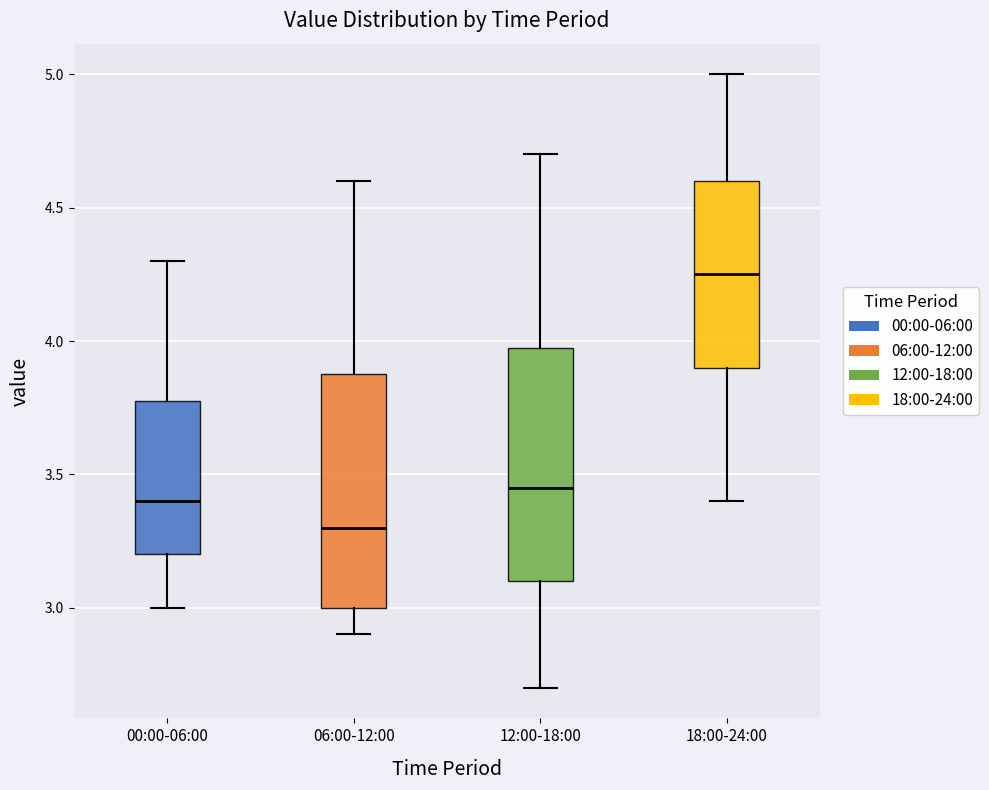

Reading left to right, transcribe this box plot: for each box, give where its median line is, the range the box spans, and where its two whiskers end, as read against the y-axis. The values are not printed on the chart, so give them approximately, as read against the axis.

00:00-06:00: median 3.40, box 3.20 to 3.80, whiskers 3.00 to 4.30
06:00-12:00: median 3.30, box 3.00 to 3.90, whiskers 2.90 to 4.60
12:00-18:00: median 3.45, box 3.10 to 4.00, whiskers 2.70 to 4.70
18:00-24:00: median 4.25, box 3.90 to 4.60, whiskers 3.40 to 5.00